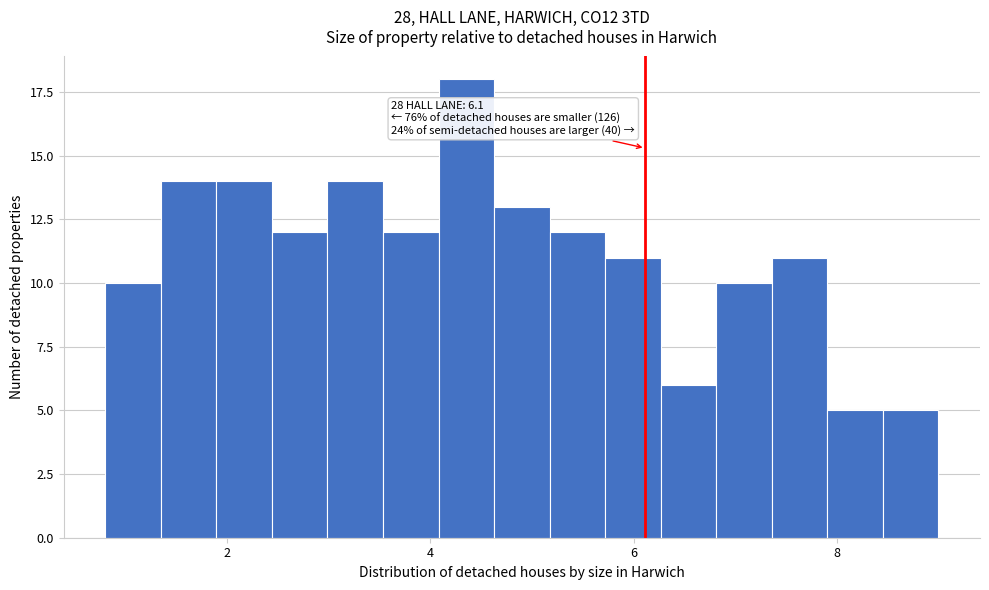

Read against the x-axis, roughly where is the centre of the tallest bar?

4.4